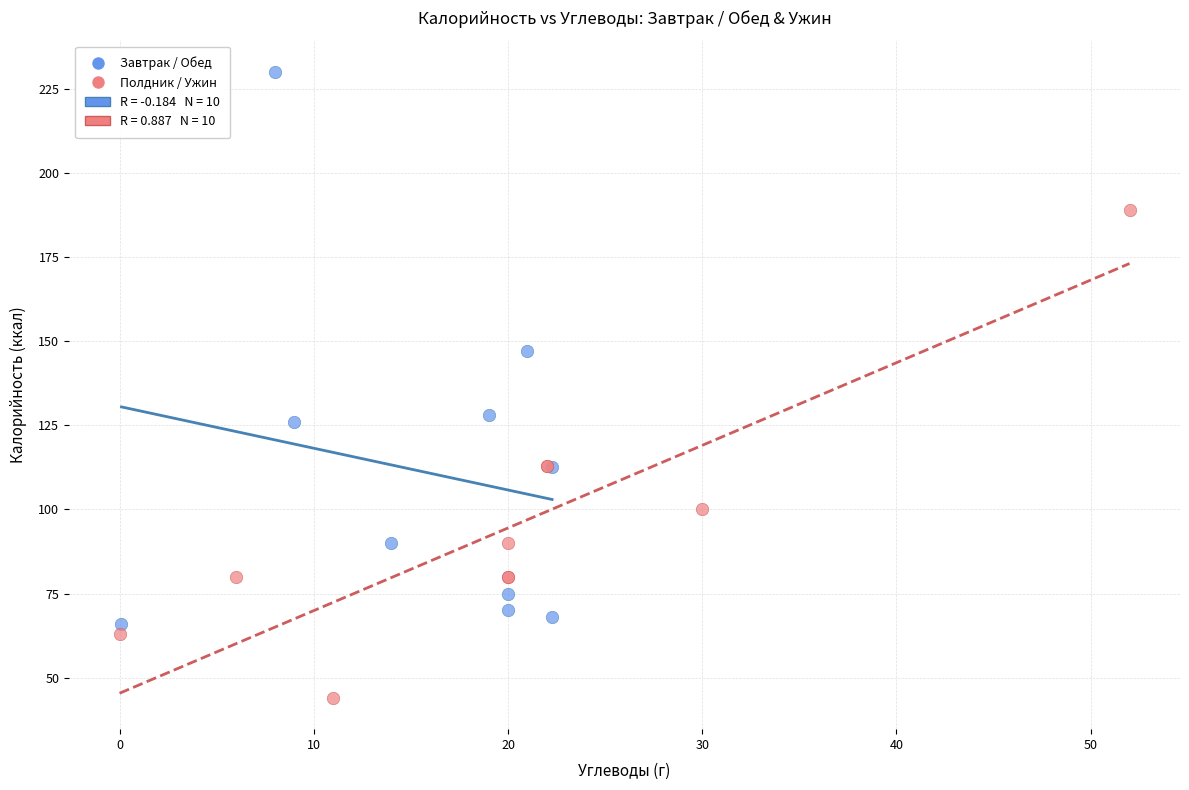

Which series reaches the maximum Y coordinate?

Завтрак / Обед